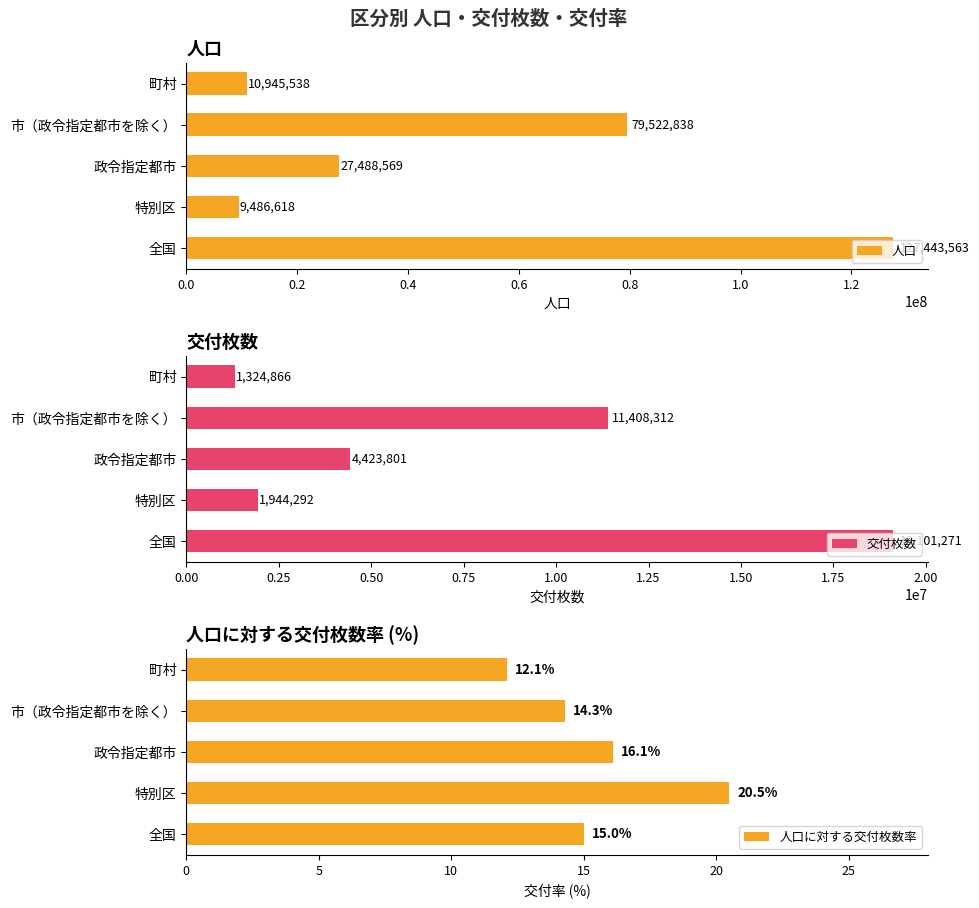

What is the average value of the 人口に対する交付枚数率 series?

15.6